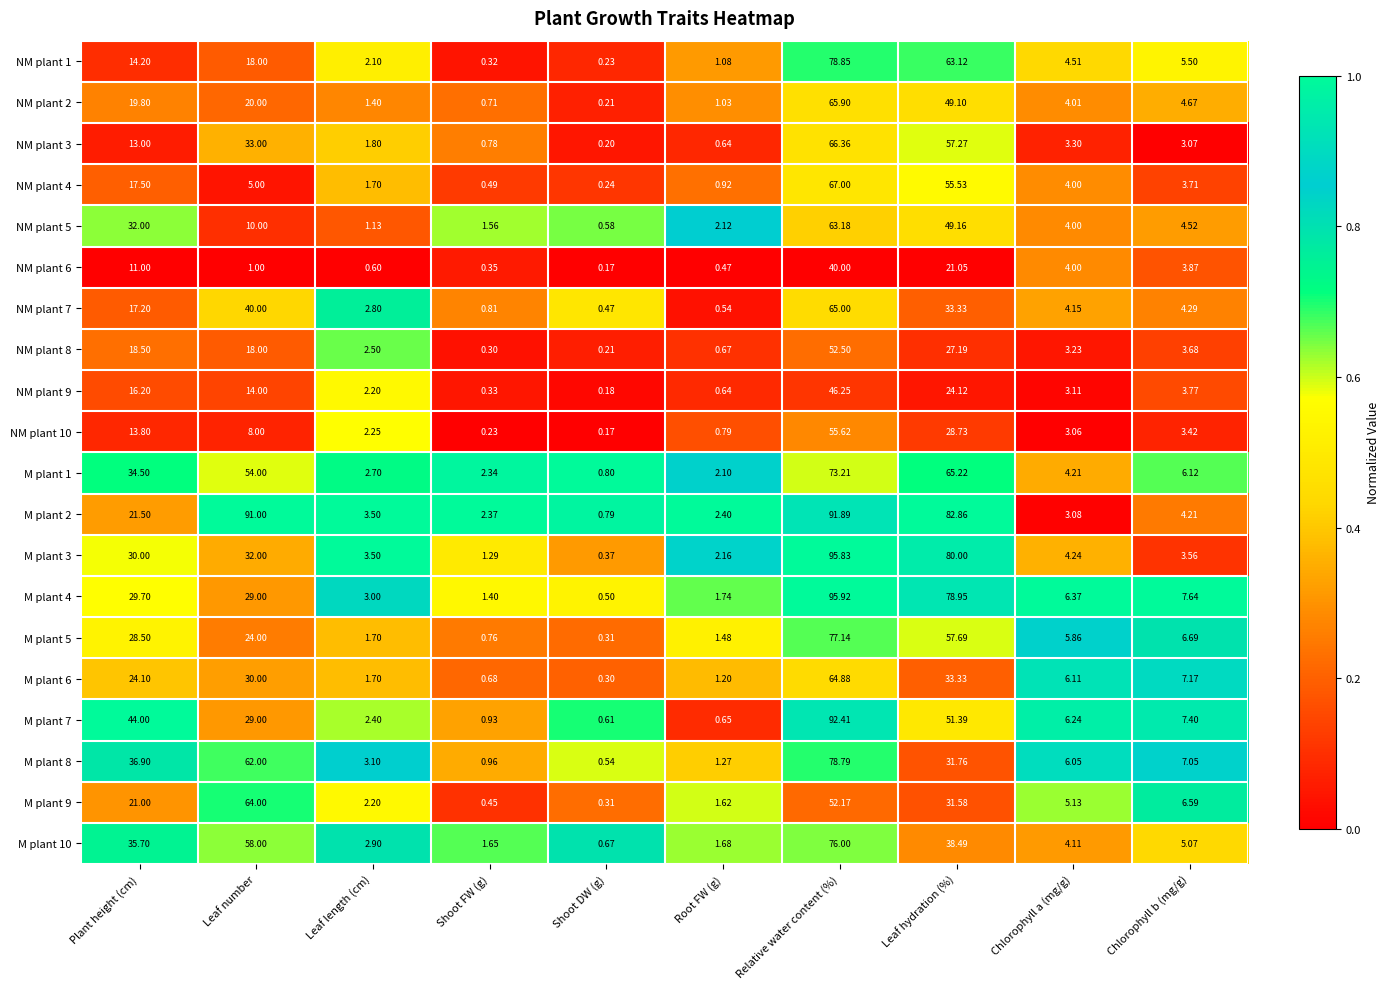

What is the difference between the highest and lowest values at Leaf number?

90.0